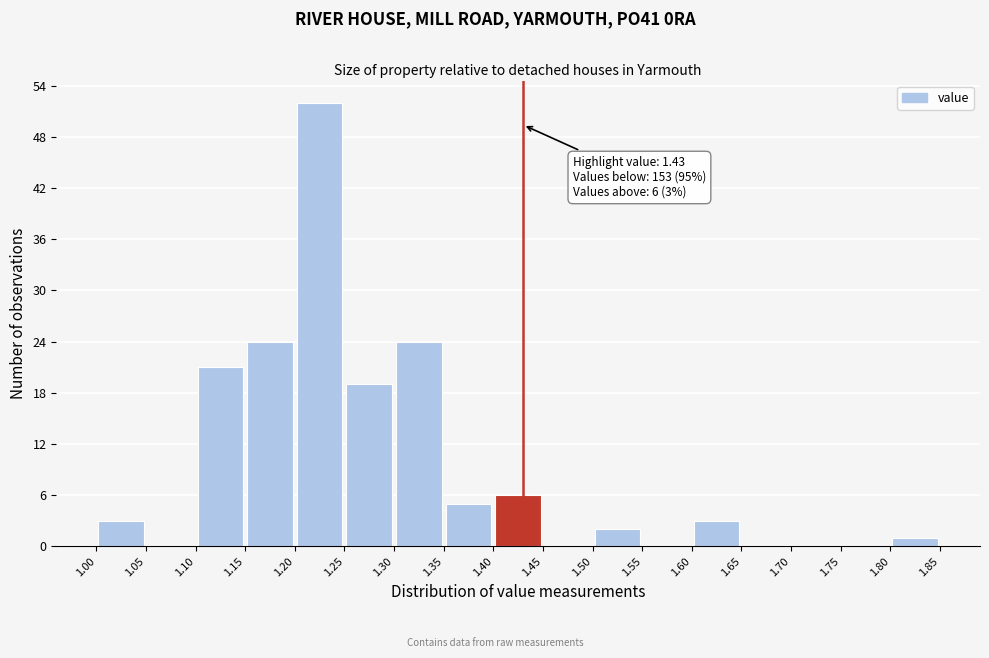

Over which range of the x-axis is the bar tallest?

1.20 to 1.25